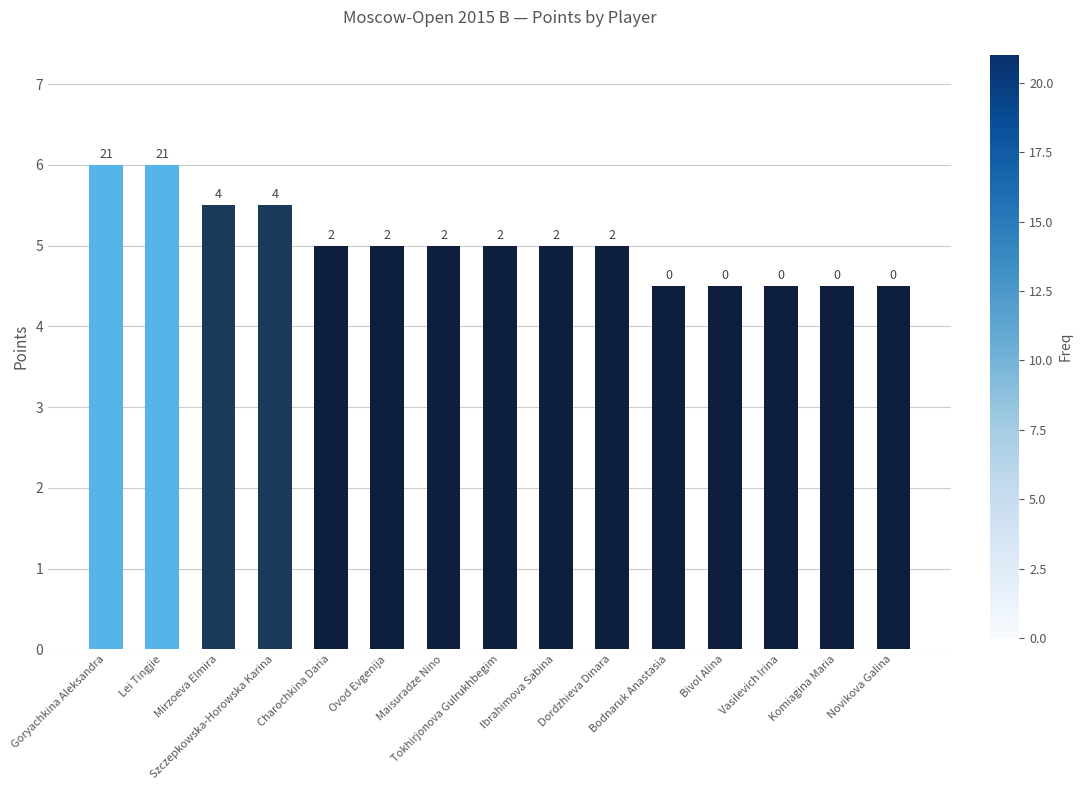

What is the average value?

5.0